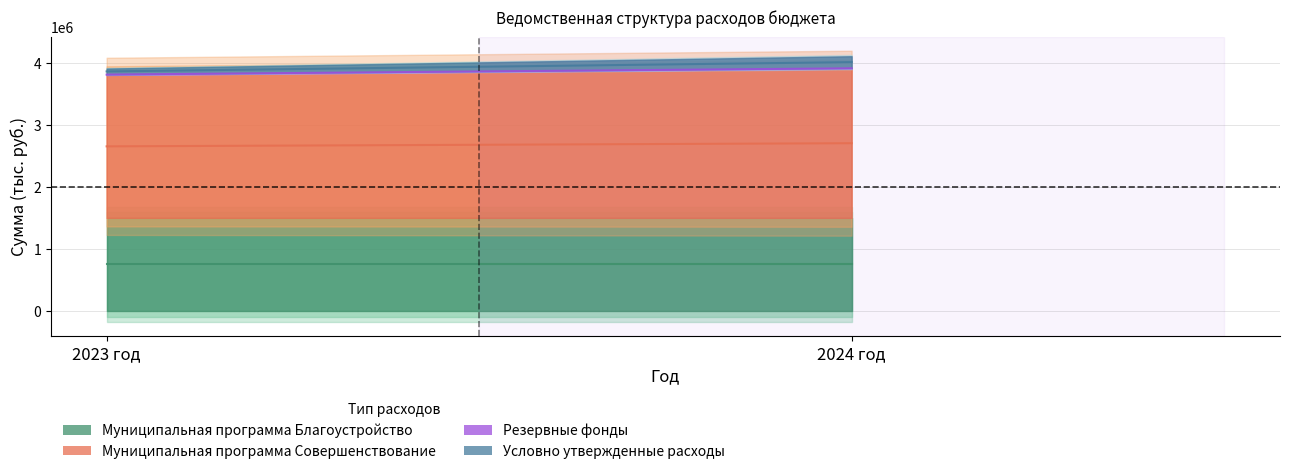

How many lines are shown in the chart?

4